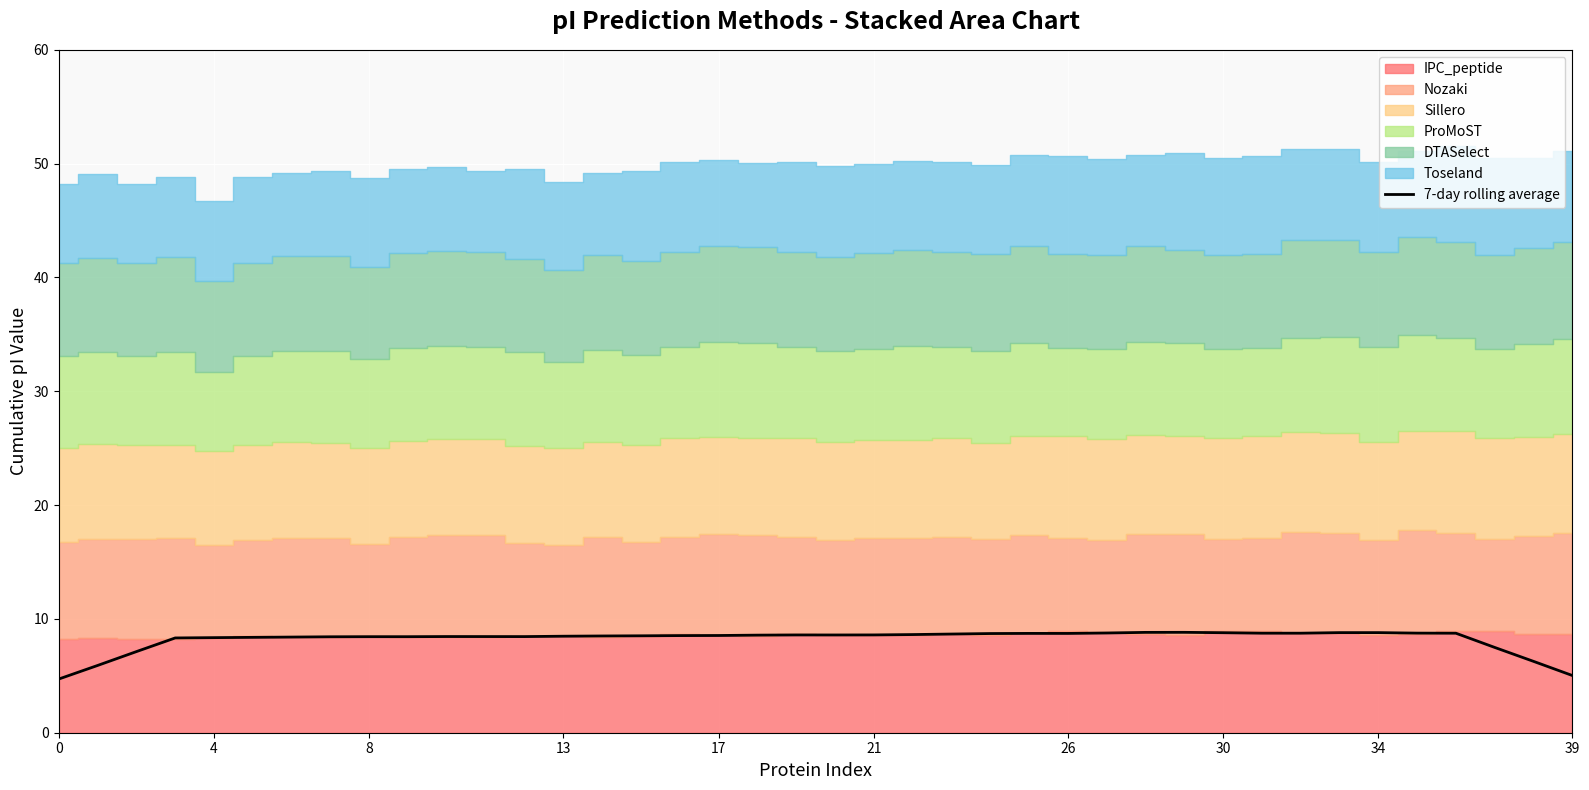

What is the sum of the values at 14 and 13?

16.8